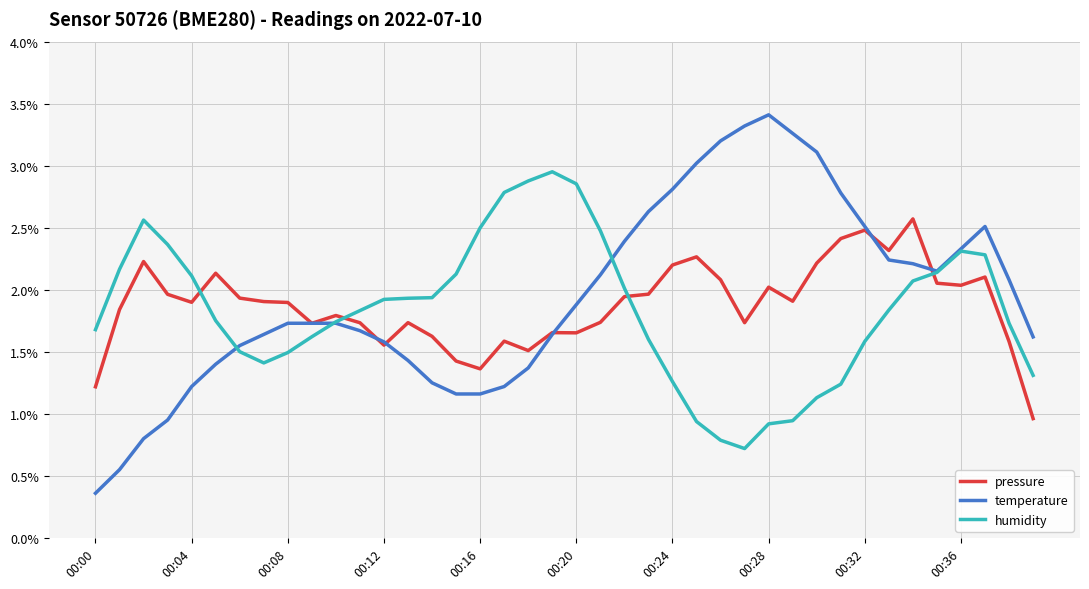

How many lines are shown in the chart?

3